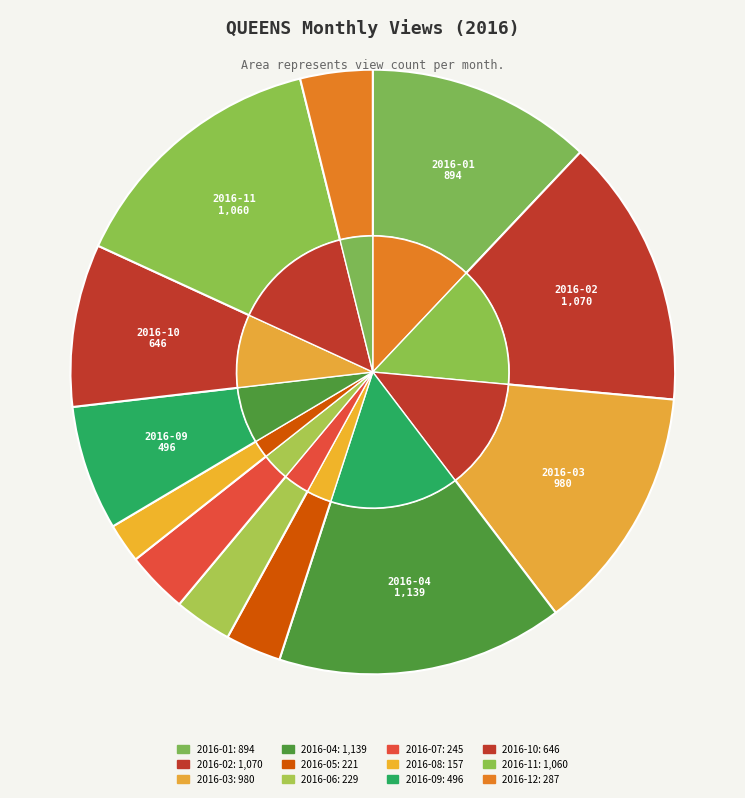

To the nearest percent, what is the difference between the largest and smallest slice percentages?

13%